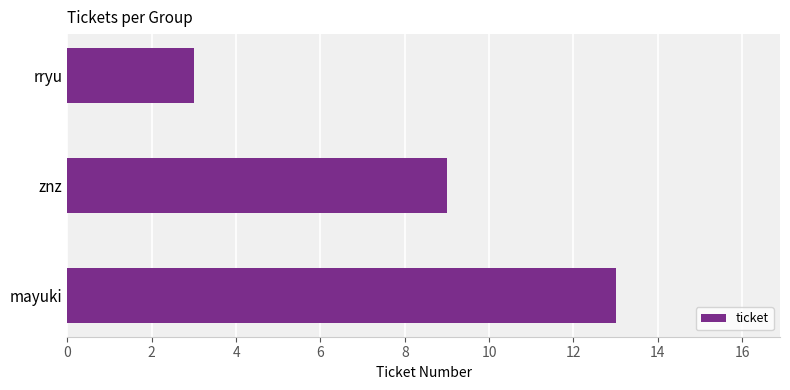

The chart shows a value of 6 at mayuki. True or false?

False